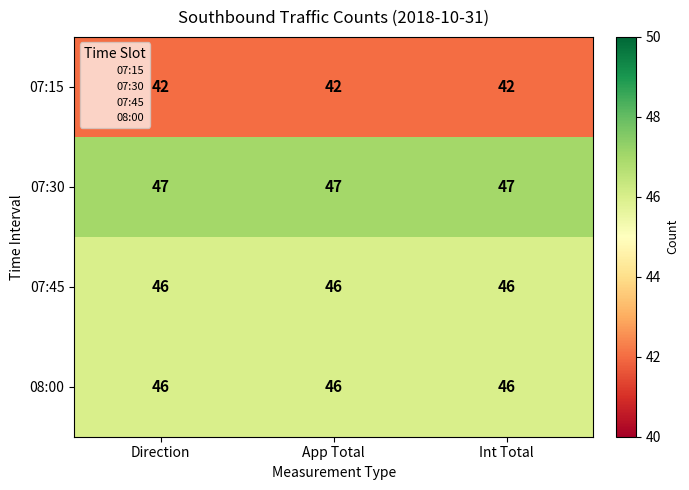

What is the approximate value of 07:15 at Direction?

42